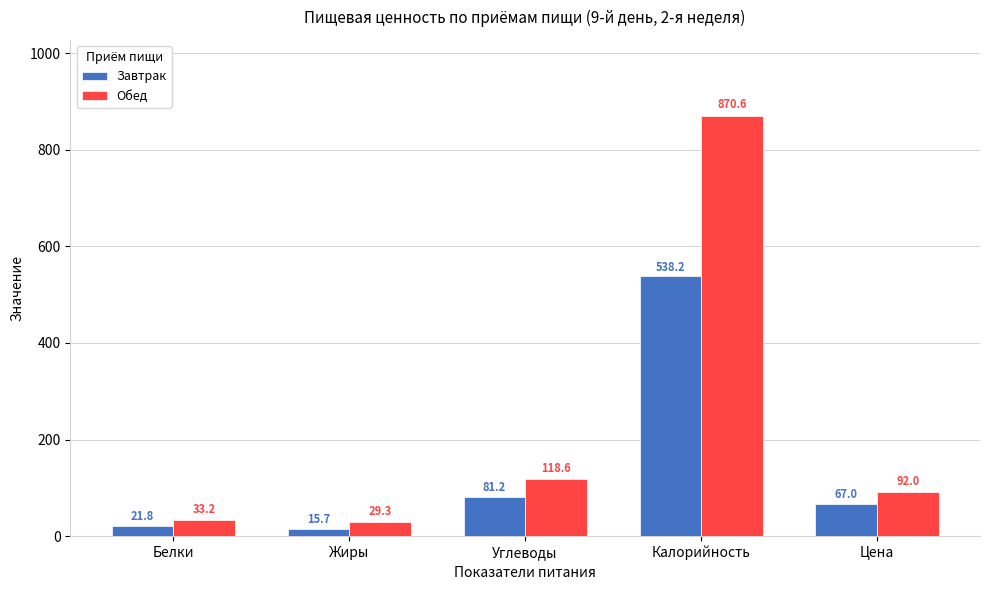

Rank the series by their average value, from highest to lowest.

Обед, Завтрак